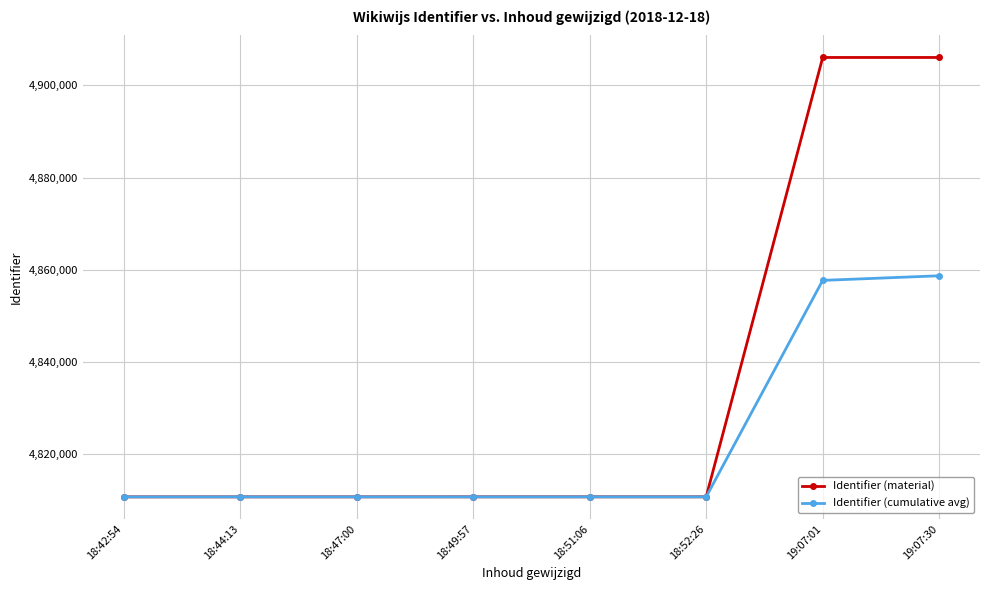

What is the total value across all series at 18:49:57?

9621355.5